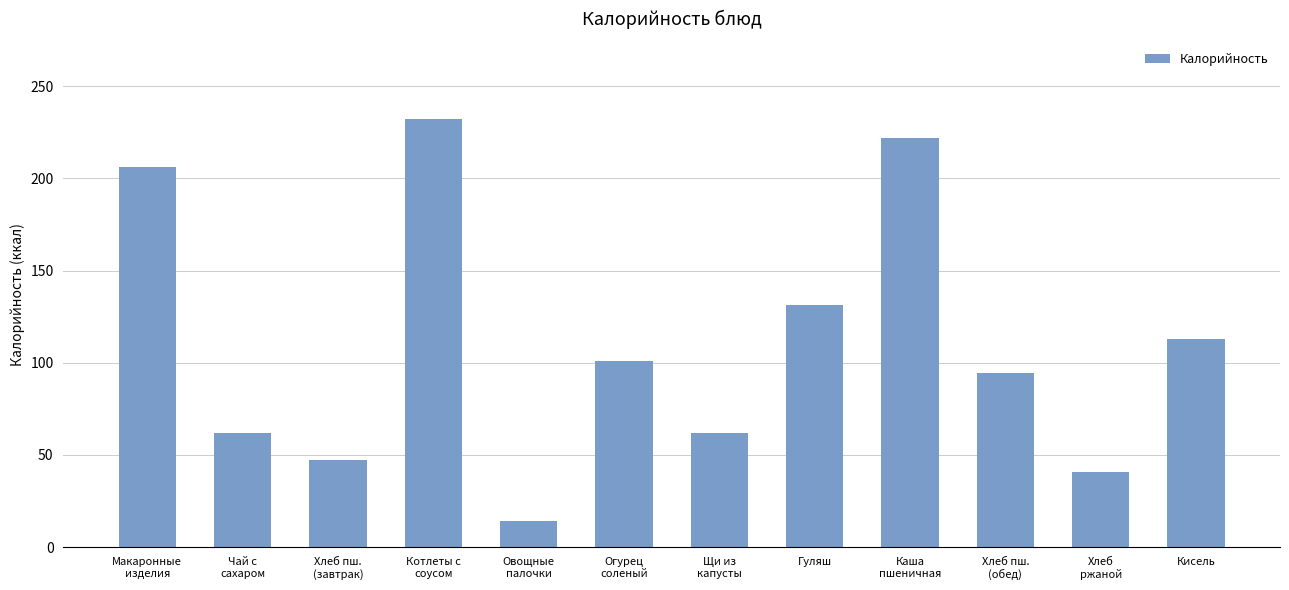

What is the change in value from Котлеты с
соусом to Гуляш?

-100.6